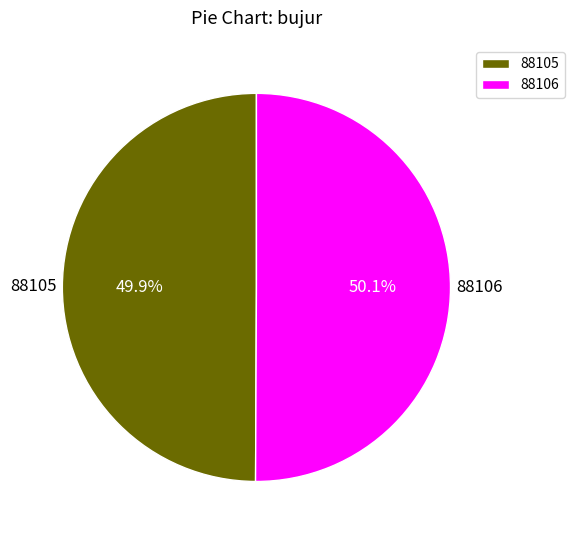

True or false: 88105 accounts for 50% of the total.

True